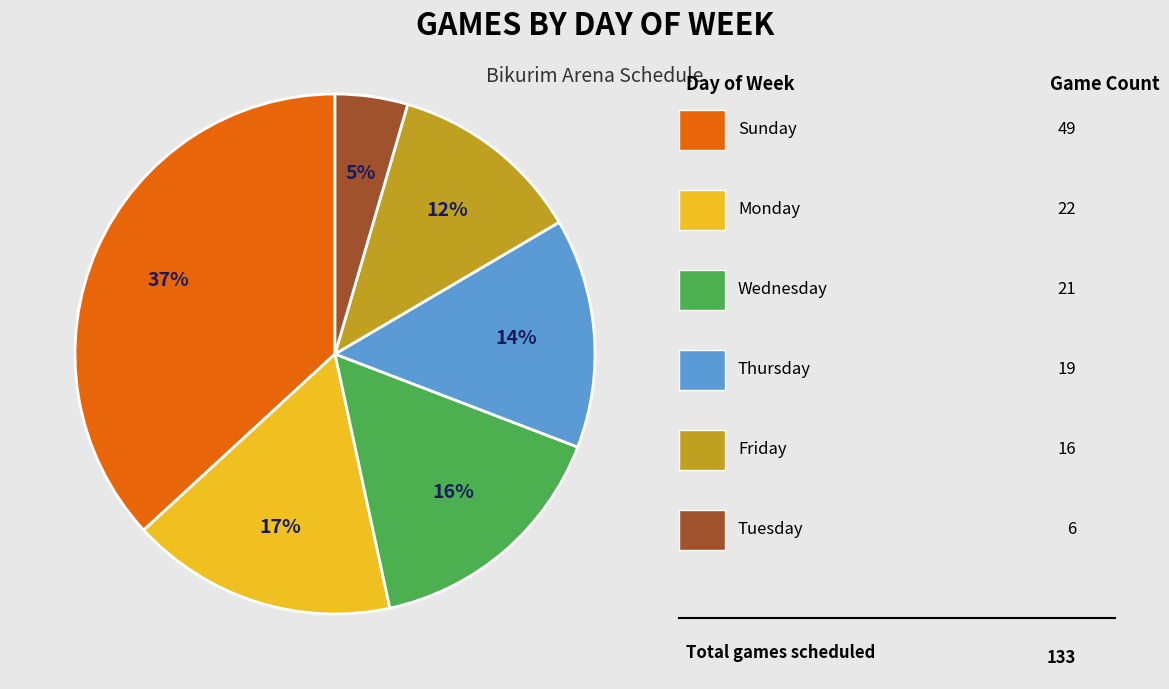

Count the number of slices in the pie.

6